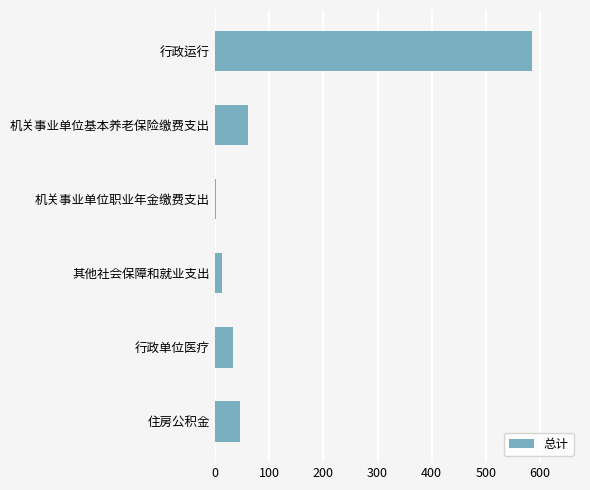

Between 机关事业单位基本养老保险缴费支出 and 机关事业单位职业年金缴费支出, which is larger?

机关事业单位基本养老保险缴费支出